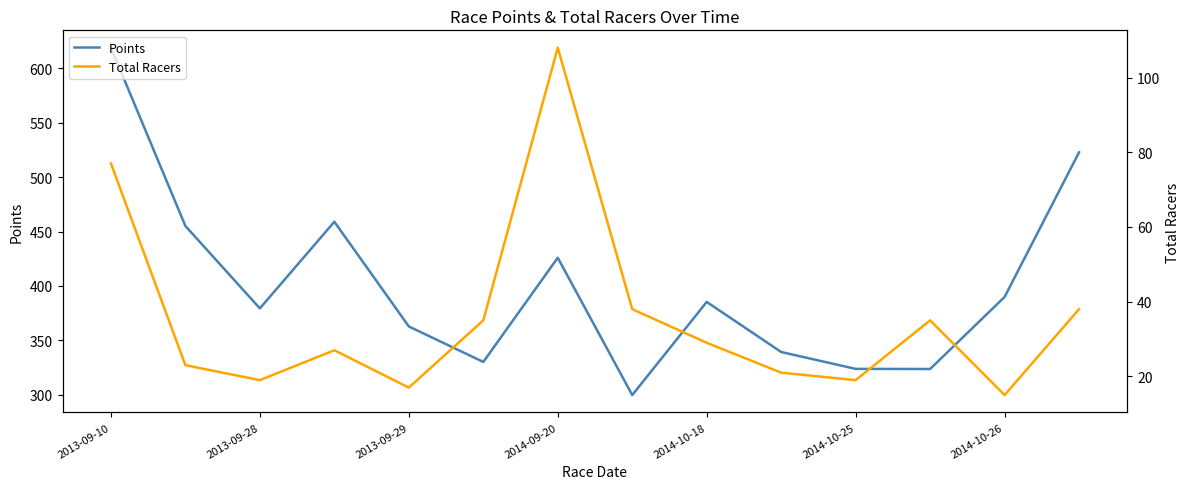

Does the chart display data point markers on the line(s)?

No